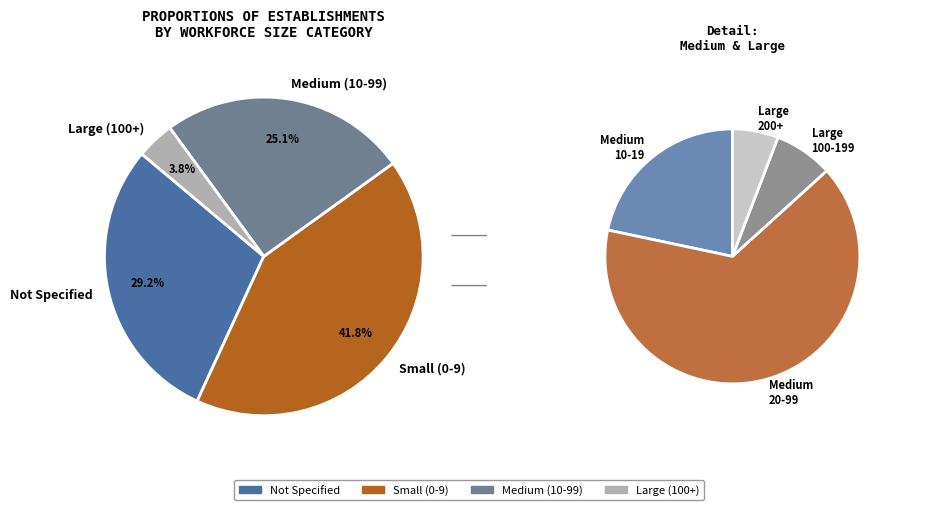

Combined, do 22 and 12 account for over 50%?

No